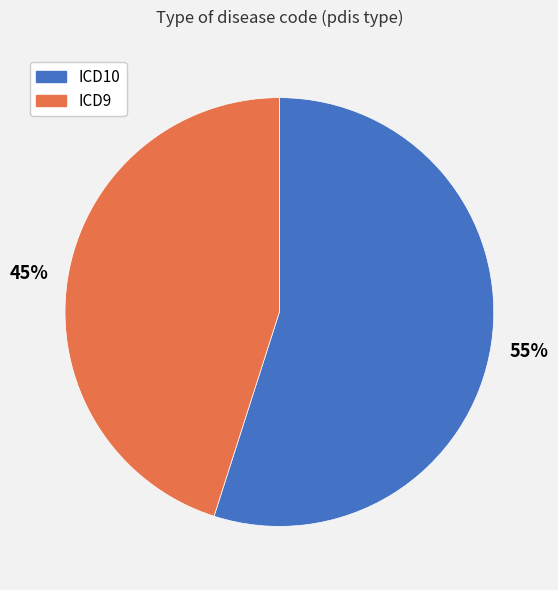

Rank the categories by value from lowest to highest.

ICD9, ICD10